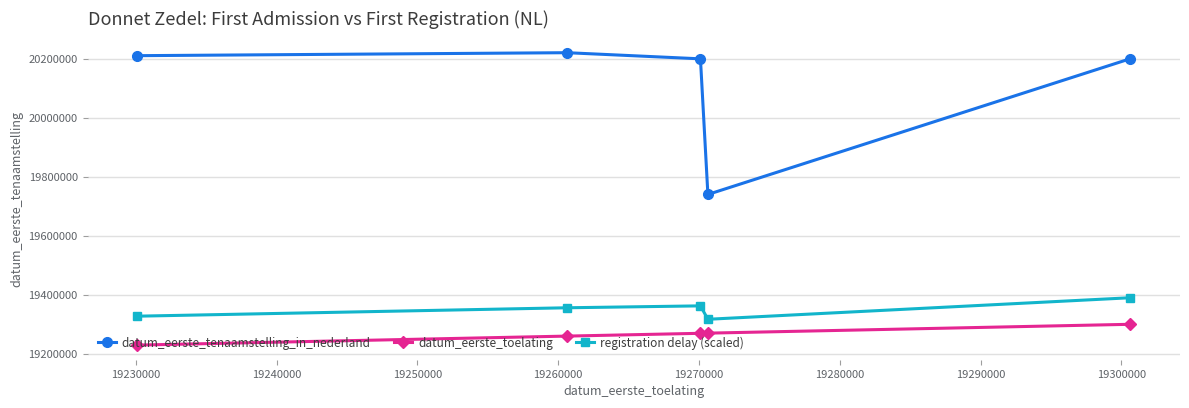

True or false: registration delay (scaled) has more than 0 points higher than both neighbors.

True